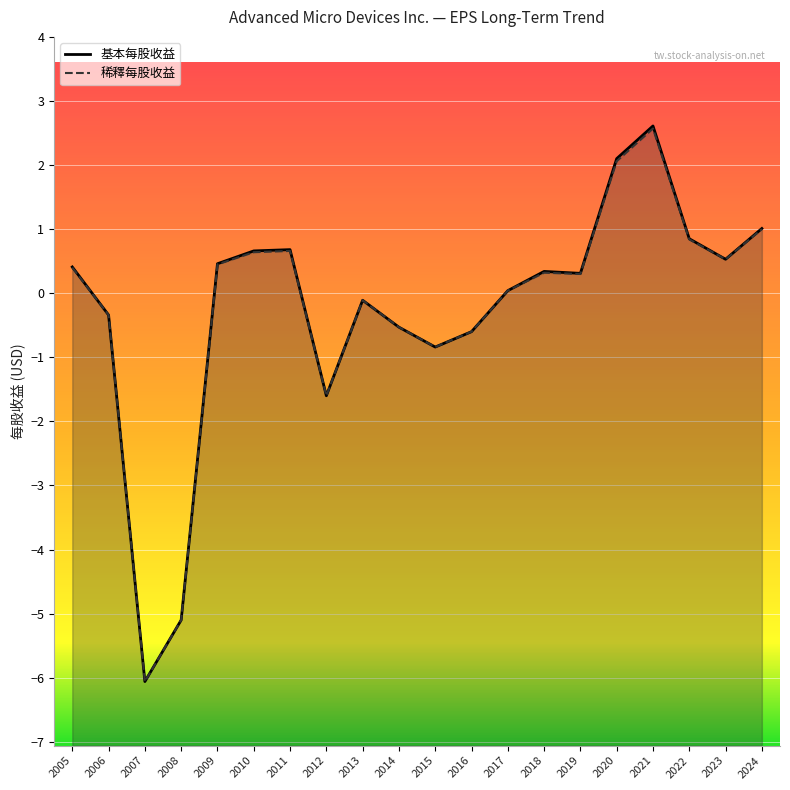

Rank the categories by 基本每股收益 value from lowest to highest.

2007, 2008, 2012, 2015, 2016, 2014, 2006, 2013, 2017, 2019, 2018, 2005, 2009, 2023, 2010, 2011, 2022, 2024, 2020, 2021